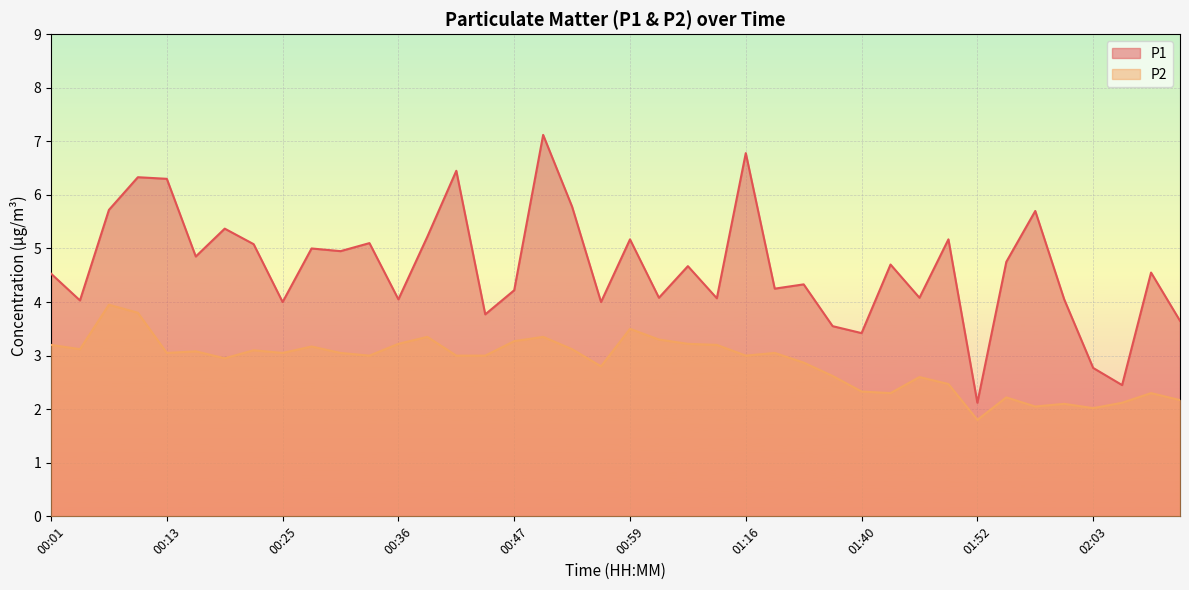

Is it true that P2 equals 3.1 at 00:04?

True